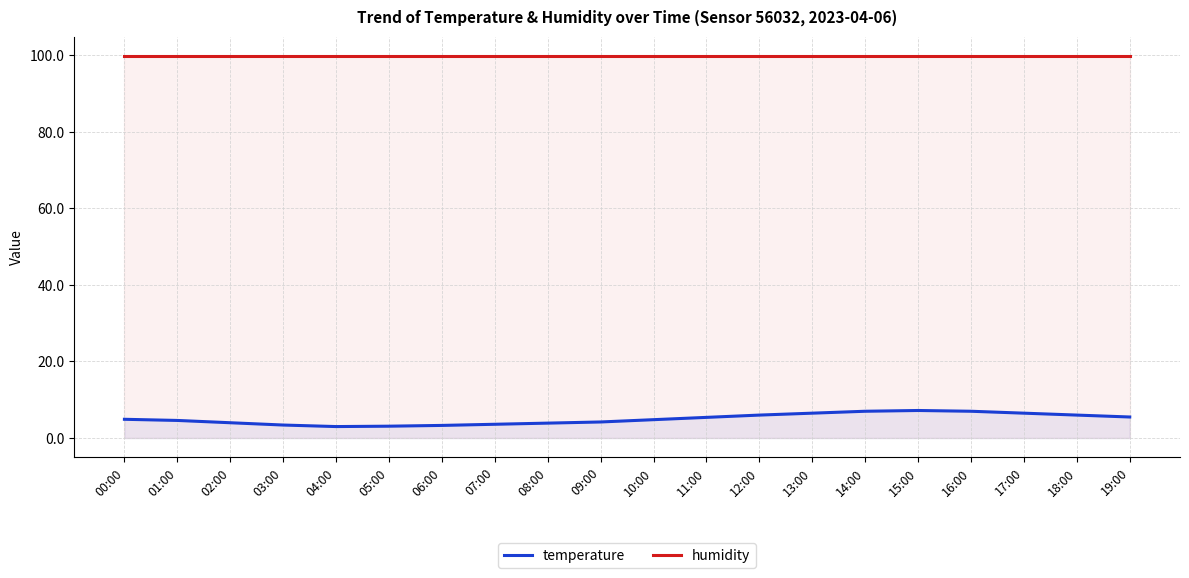

What is the average value of the humidity series?

99.9